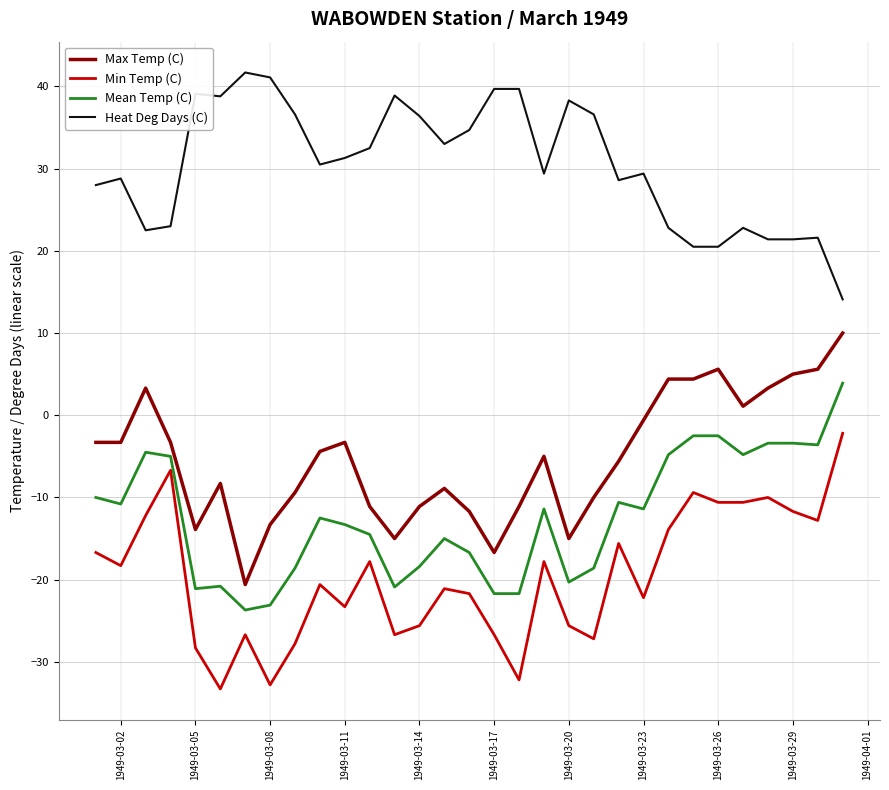

What is the difference between the maximum and minimum values in the Max Temp (C) series?

30.6